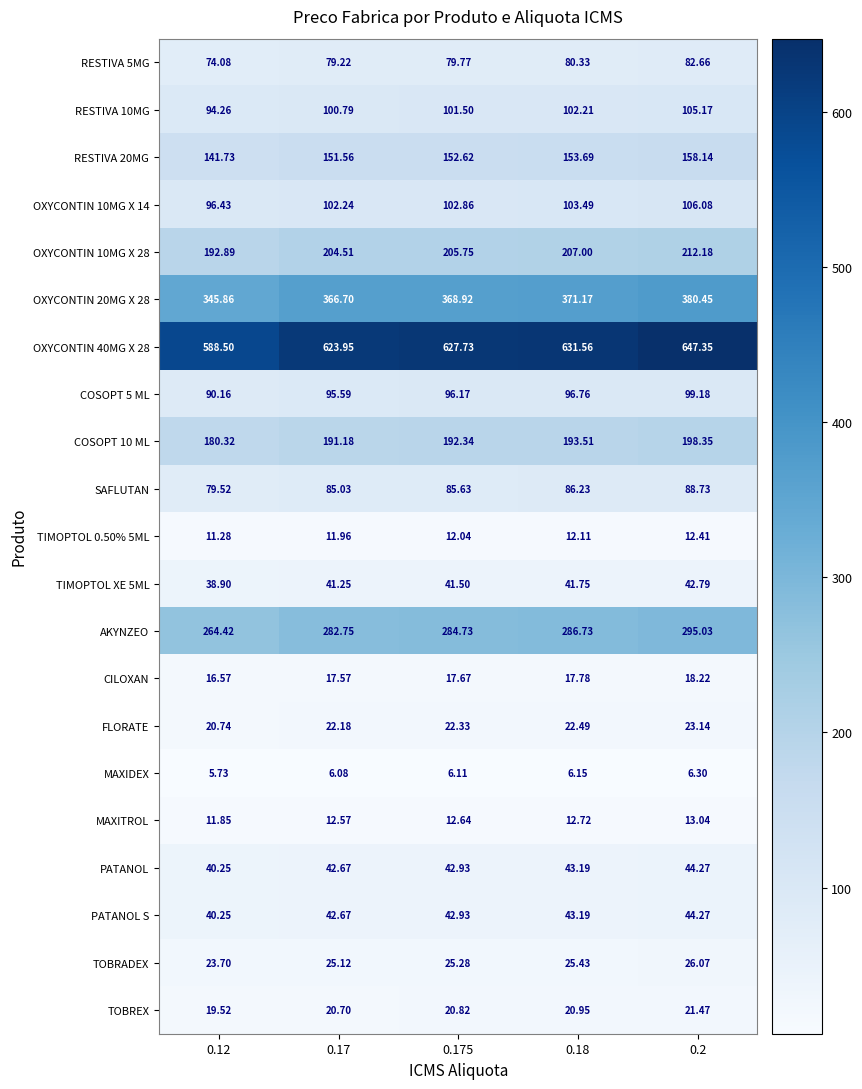

Count the number of categories in the chart.

5